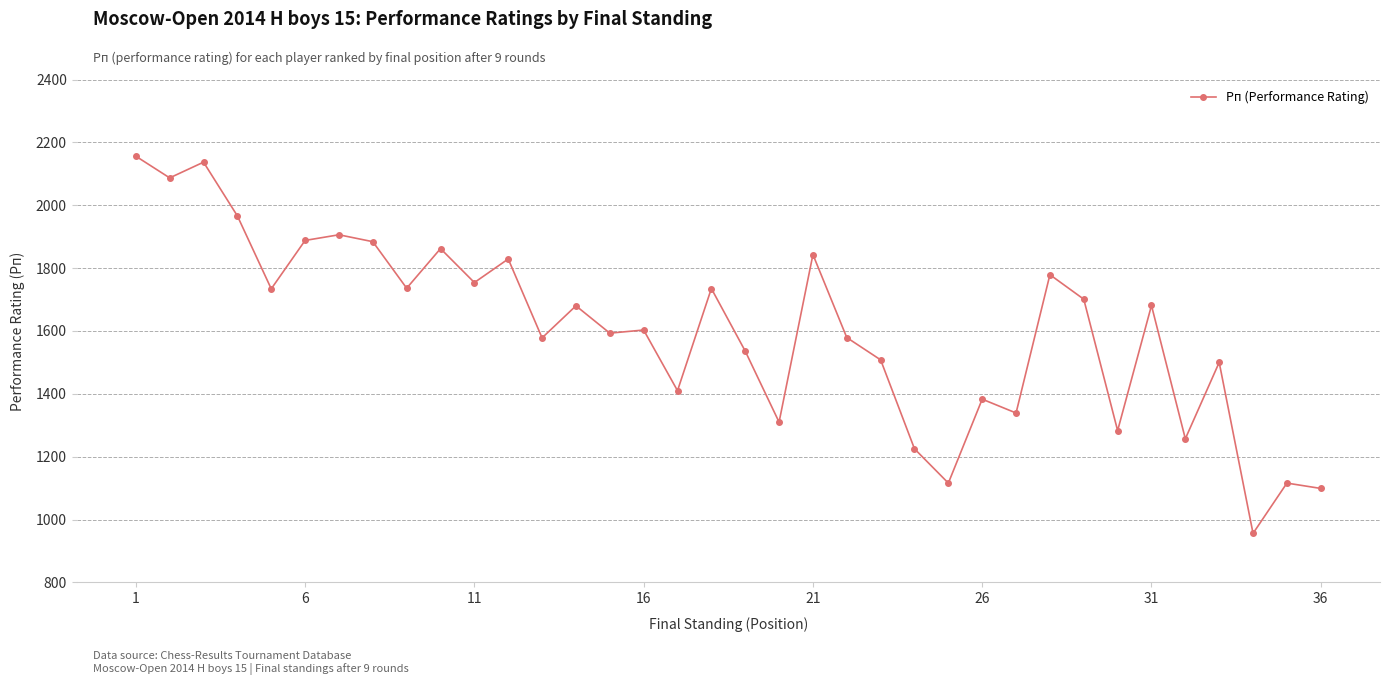

What is the smallest value displayed?

956